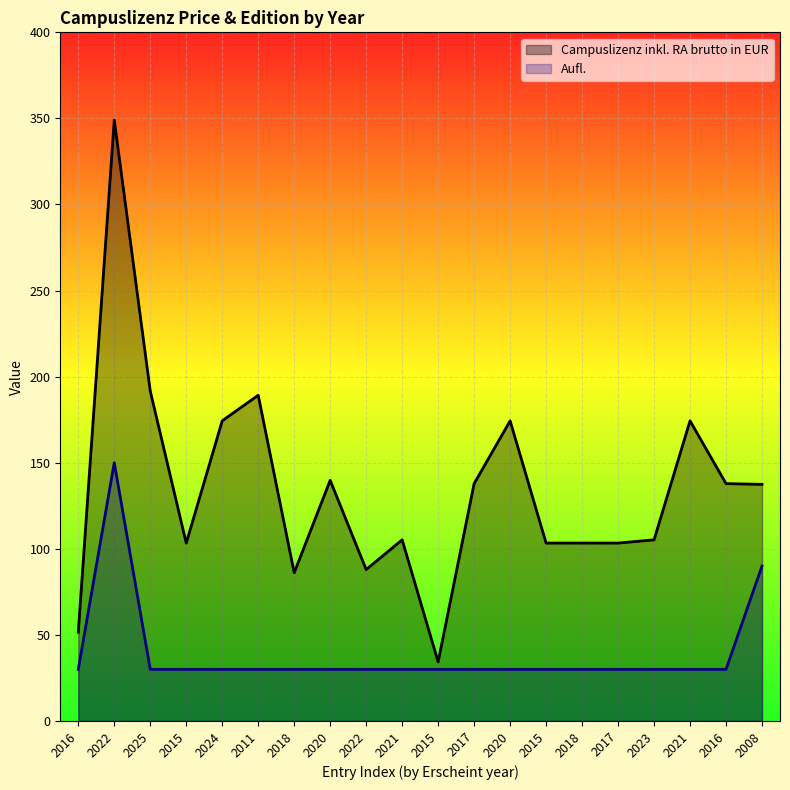

What value does the Campuslizenz inkl. RA brutto in EUR series have at 2017?

137.9